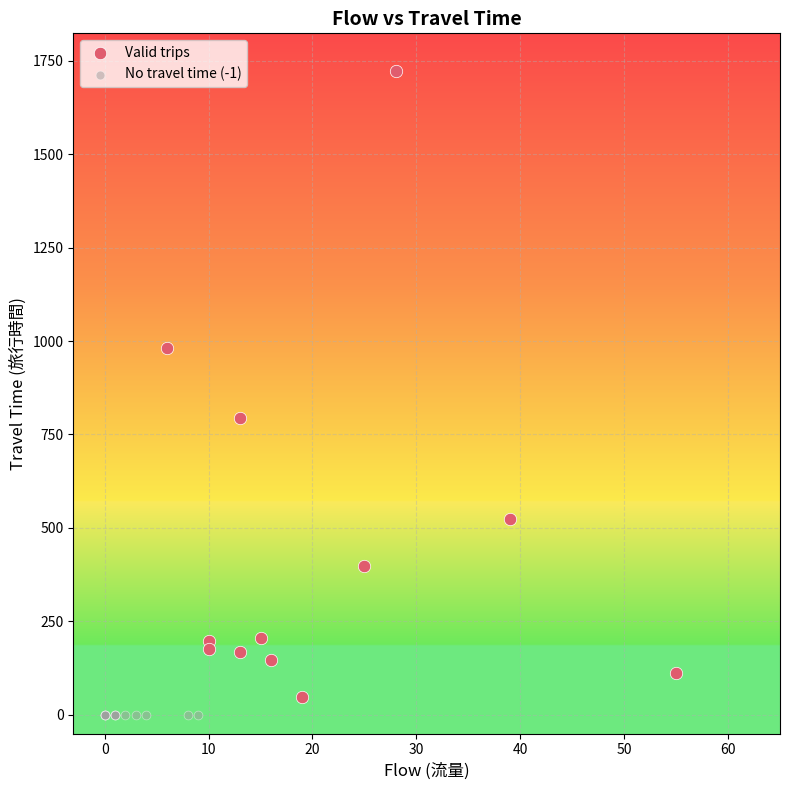

Which series contains the lowest Y value?

No travel time (-1)